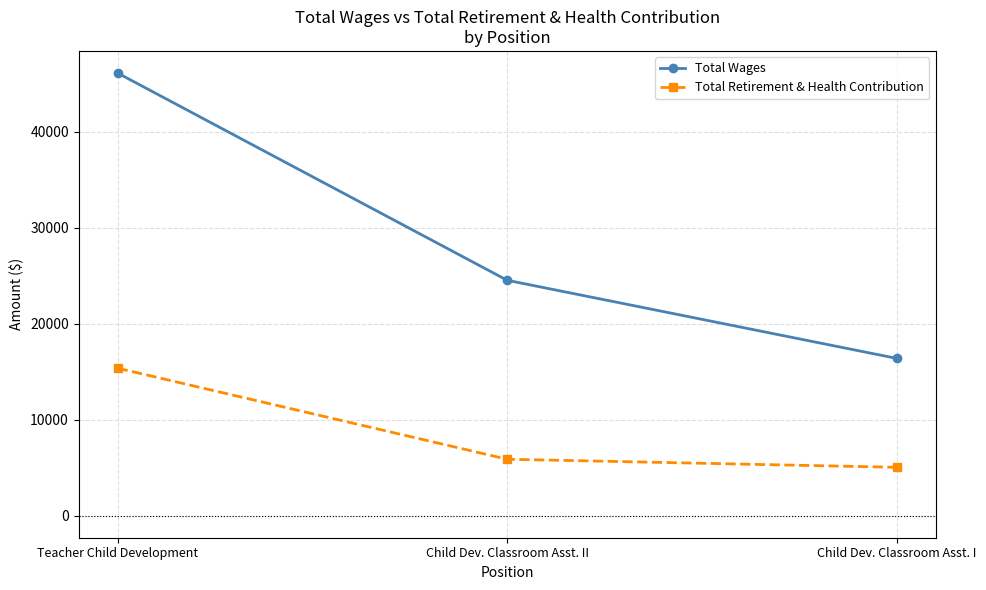

Reading left to right, what are all the values shown in this chart?

Total Wages: Teacher Child Development=46111	Child Dev. Classroom Asst. II=24522	Child Dev. Classroom Asst. I=16383
Total Retirement & Health Contribution: Teacher Child Development=15361	Child Dev. Classroom Asst. II=5873	Child Dev. Classroom Asst. I=5032